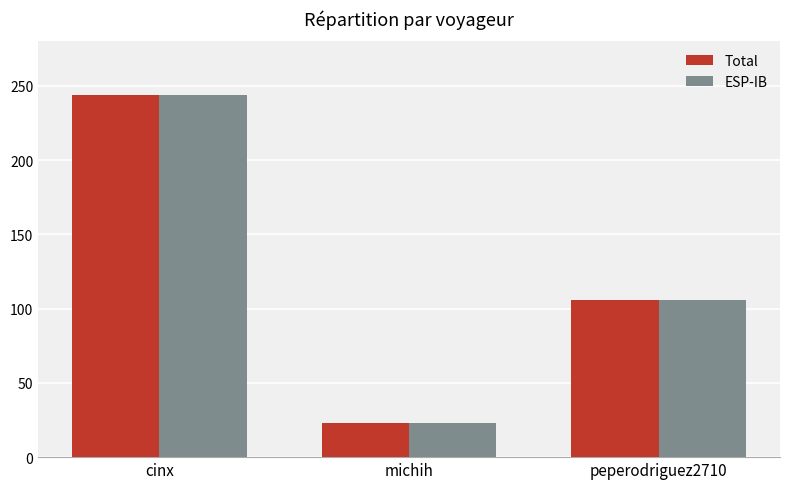

What is the value of the ESP-IB bar at the 1st from the left?

243.7